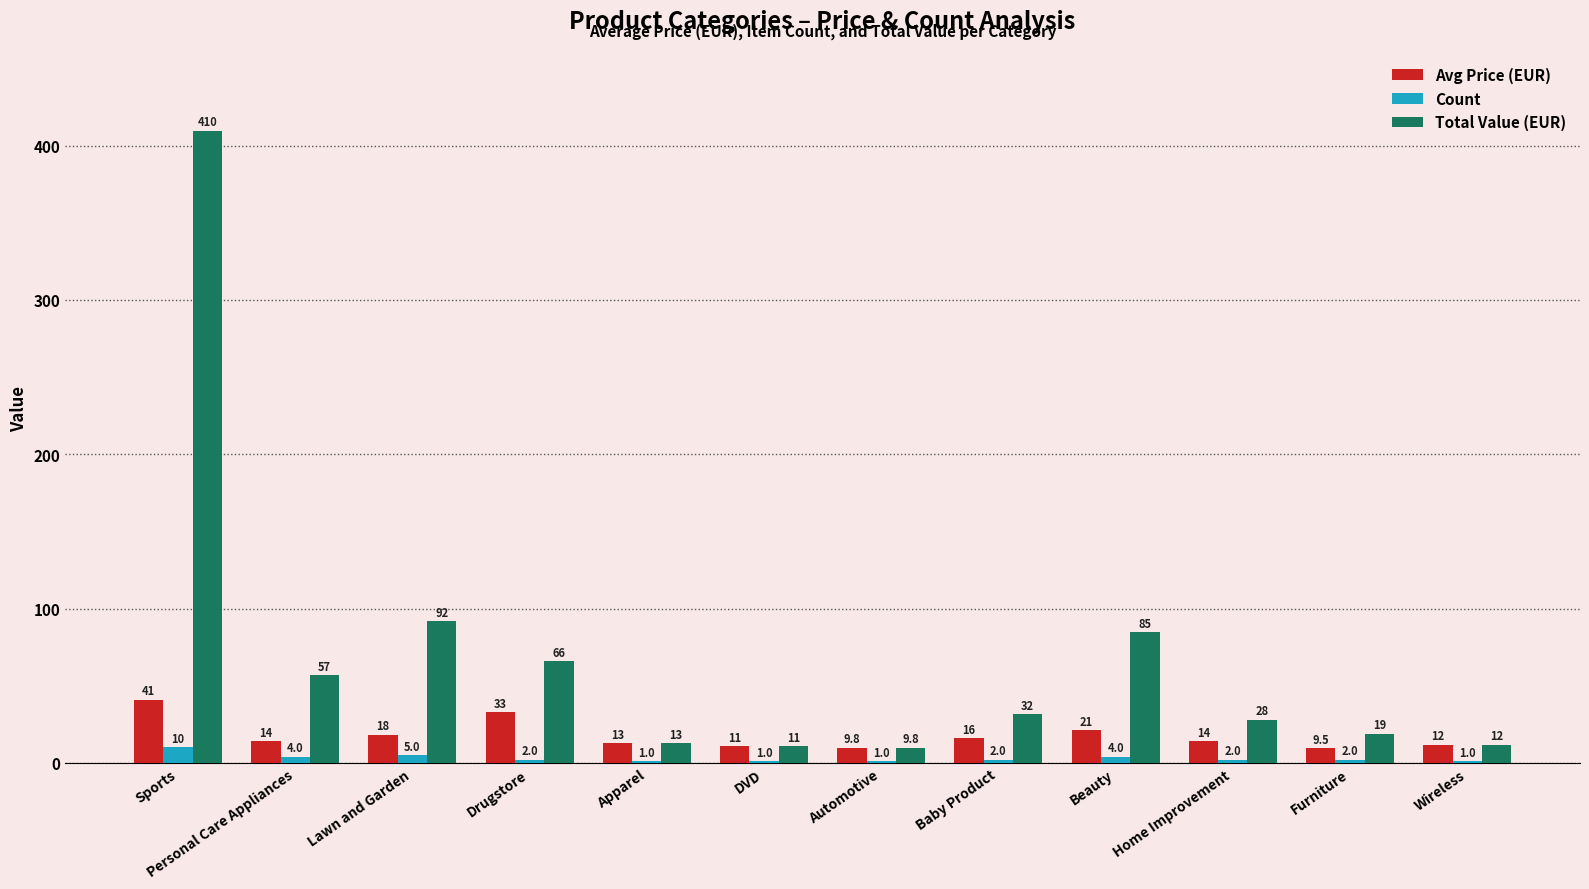

What is the sum of all Count values?

35.0